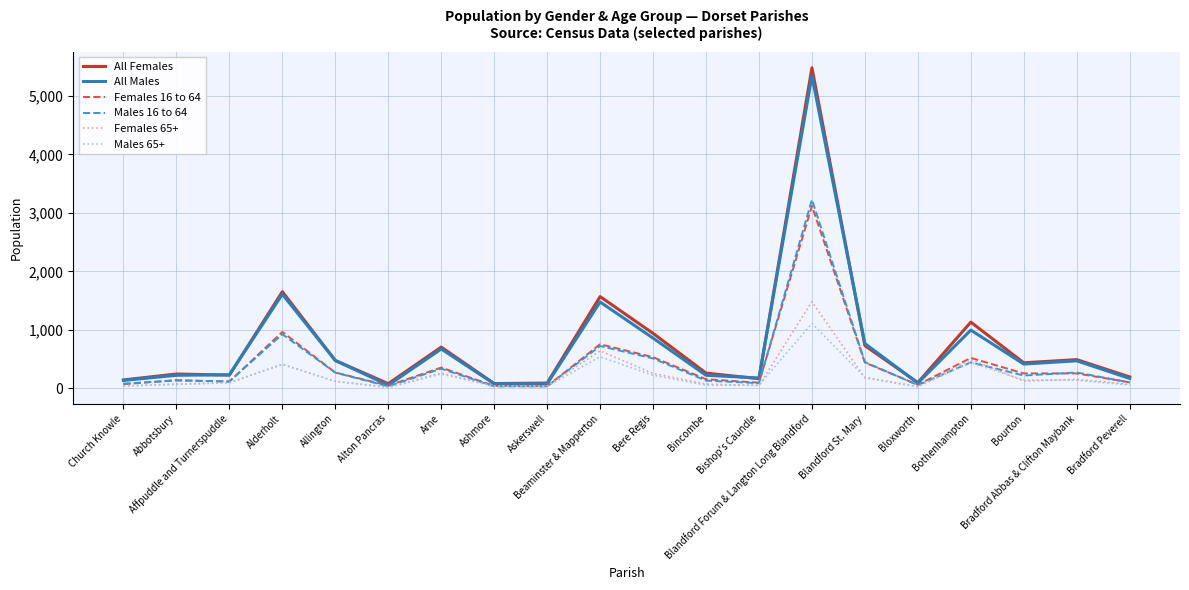

Which series has the widest spread of values?

All Females